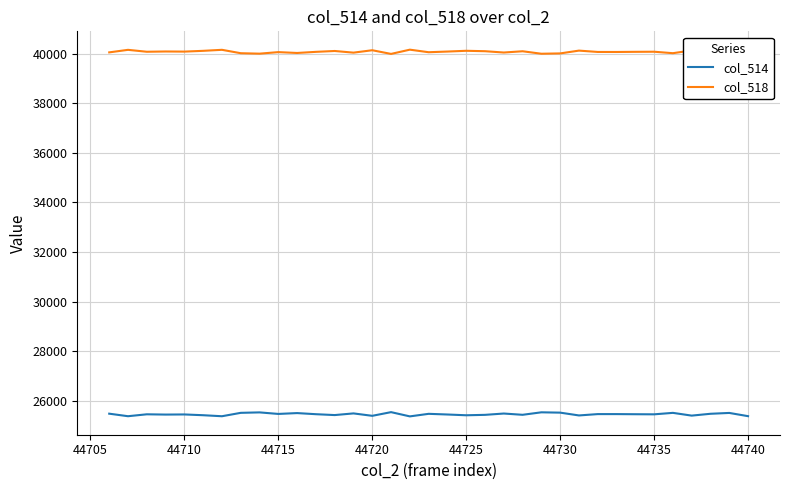

List the series in order of their overall mean, highest first.

col_518, col_514